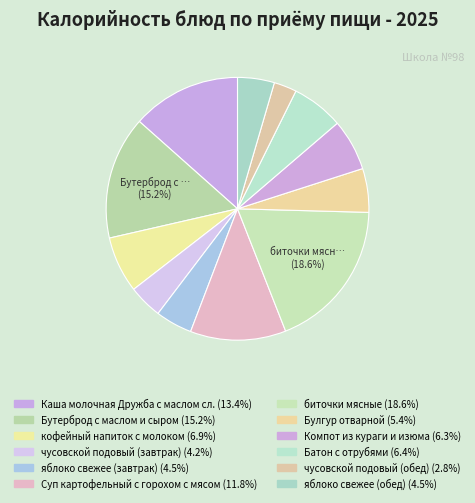

Is it true that чусовской подовый (завтрак) is 15% of the pie?

False